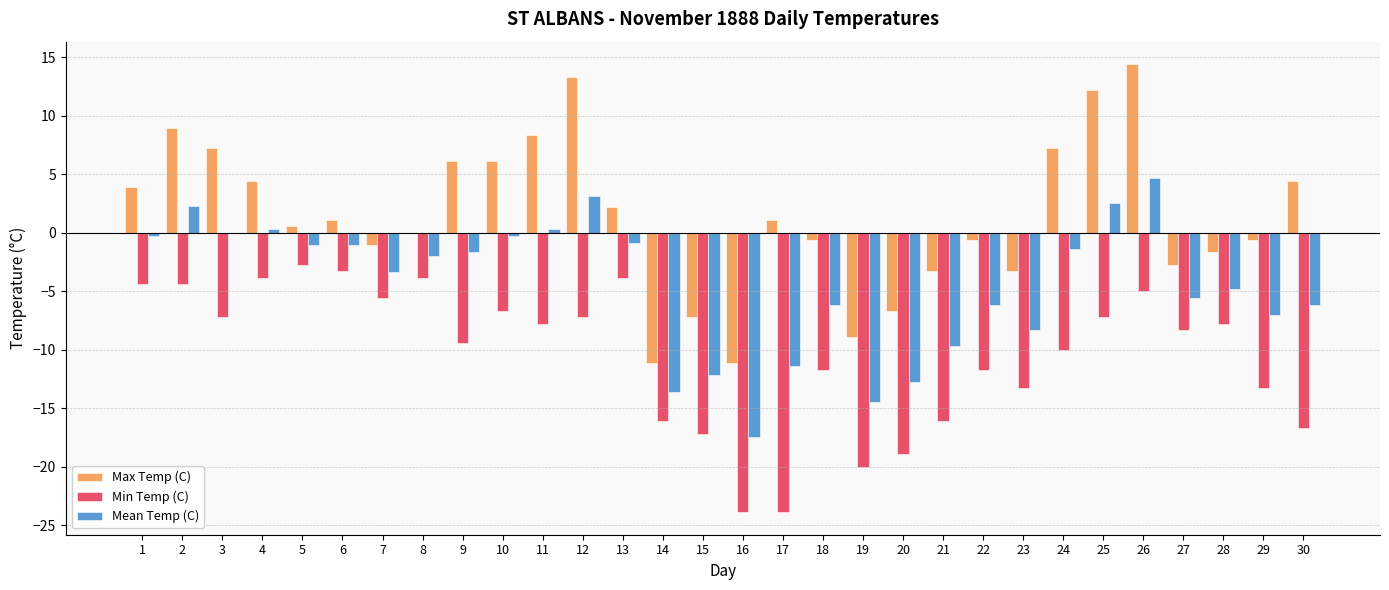

Reading right to left, list all the values displayed in this chart.

Max Temp (C): 30=4.4	29=-0.6	28=-1.7	27=-2.8	26=14.4	25=12.2	24=7.2	23=-3.3	22=-0.6	21=-3.3	20=-6.7	19=-8.9	18=-0.6	17=1.1	16=-11.1	15=-7.2	14=-11.1	13=2.2	12=13.3	11=8.3	10=6.1	9=6.1	8=0.0	7=-1.1	6=1.1	5=0.6	4=4.4	3=7.2	2=8.9	1=3.9
Min Temp (C): 30=-16.7	29=-13.3	28=-7.8	27=-8.3	26=-5.0	25=-7.2	24=-10.0	23=-13.3	22=-11.7	21=-16.1	20=-18.9	19=-20.0	18=-11.7	17=-23.9	16=-23.9	15=-17.2	14=-16.1	13=-3.9	12=-7.2	11=-7.8	10=-6.7	9=-9.4	8=-3.9	7=-5.6	6=-3.3	5=-2.8	4=-3.9	3=-7.2	2=-4.4	1=-4.4
Mean Temp (C): 30=-6.2	29=-7.0	28=-4.8	27=-5.6	26=4.7	25=2.5	24=-1.4	23=-8.3	22=-6.2	21=-9.7	20=-12.8	19=-14.5	18=-6.2	17=-11.4	16=-17.5	15=-12.2	14=-13.6	13=-0.9	12=3.1	11=0.3	10=-0.3	9=-1.7	8=-2.0	7=-3.4	6=-1.1	5=-1.1	4=0.3	3=0.0	2=2.3	1=-0.3